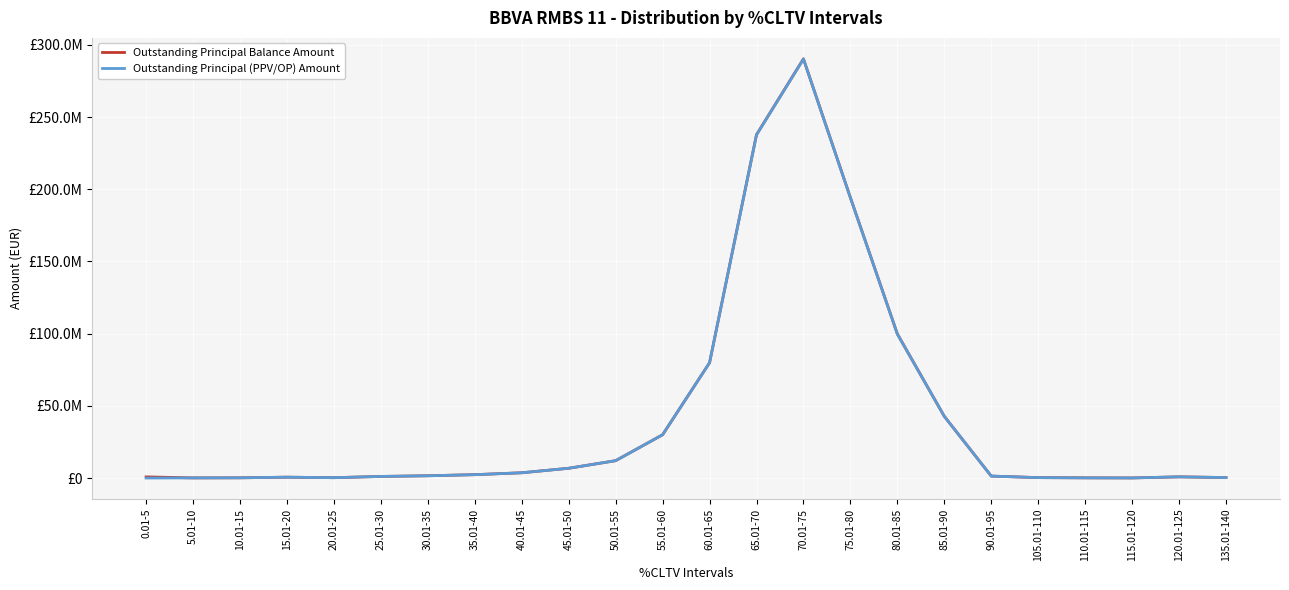

What are all the series names shown in the legend?

Outstanding Principal Balance Amount, Outstanding Principal (PPV/OP) Amount